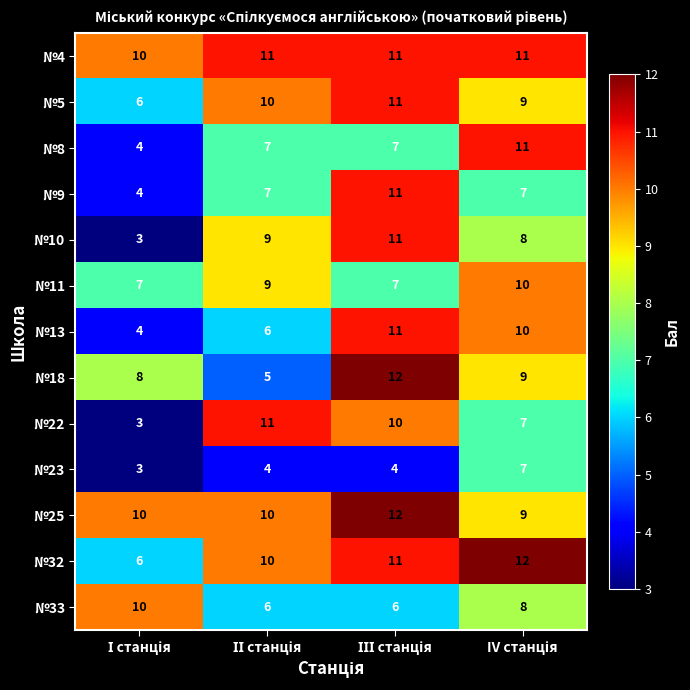

Which series has the largest total across all categories?

№4